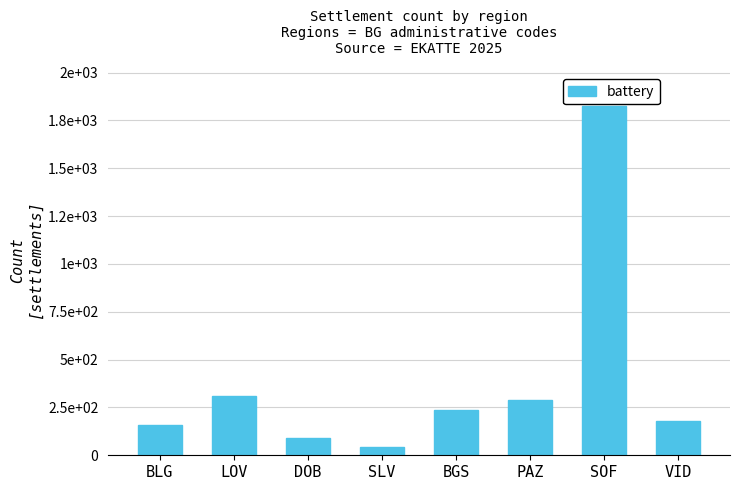

Does the chart contain any negative values?

No